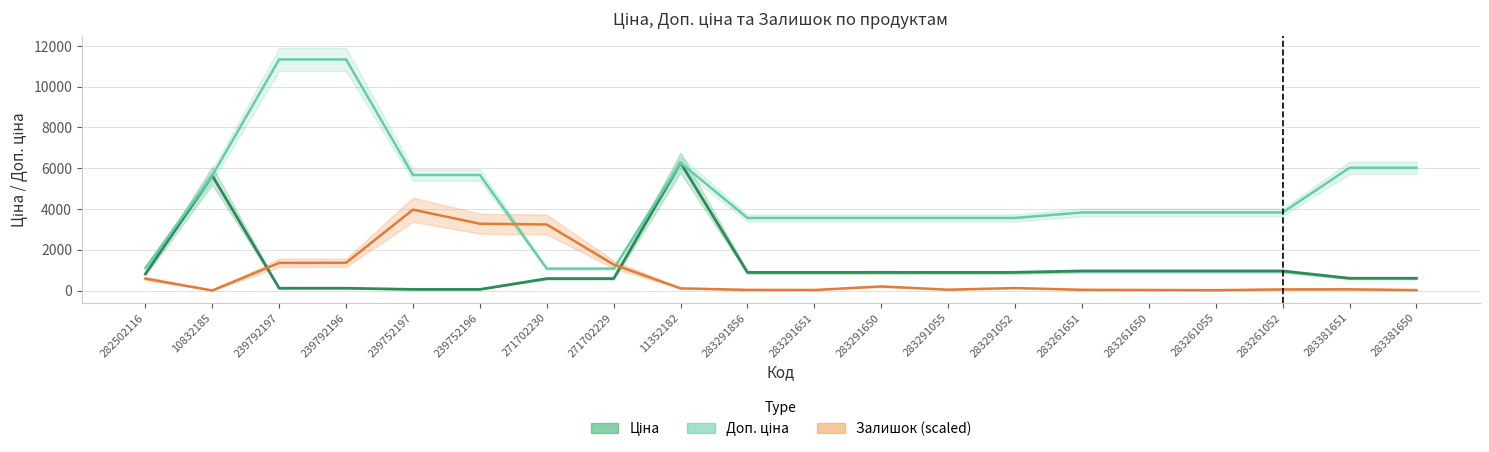

Which has a higher value, 271702229 or 283291055?

283291055